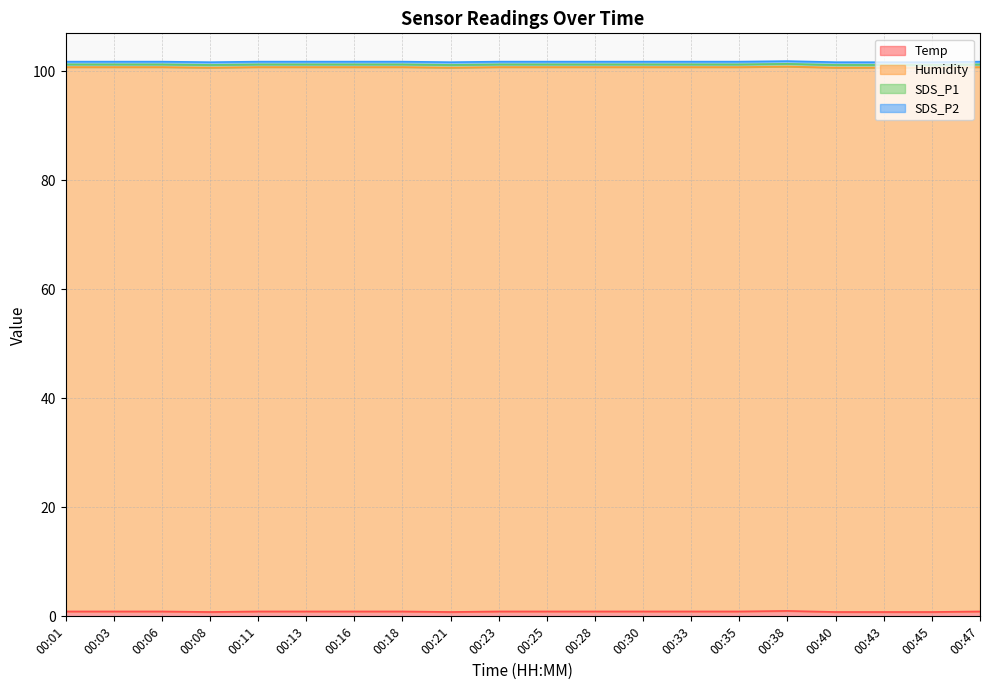

What is the value of the Temp point at the 14th from the left?

0.9